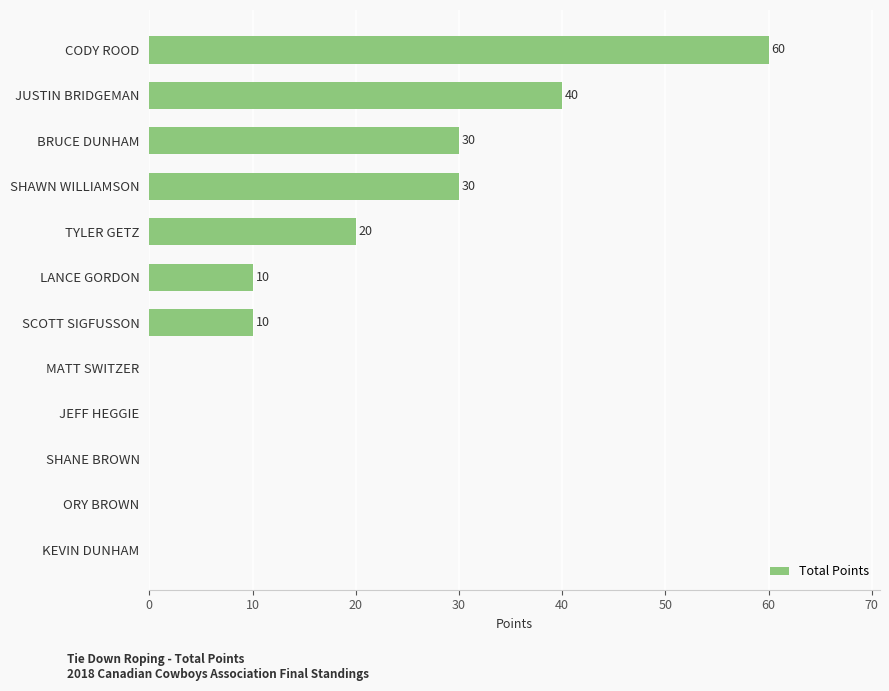

What is the sum of all values?

200